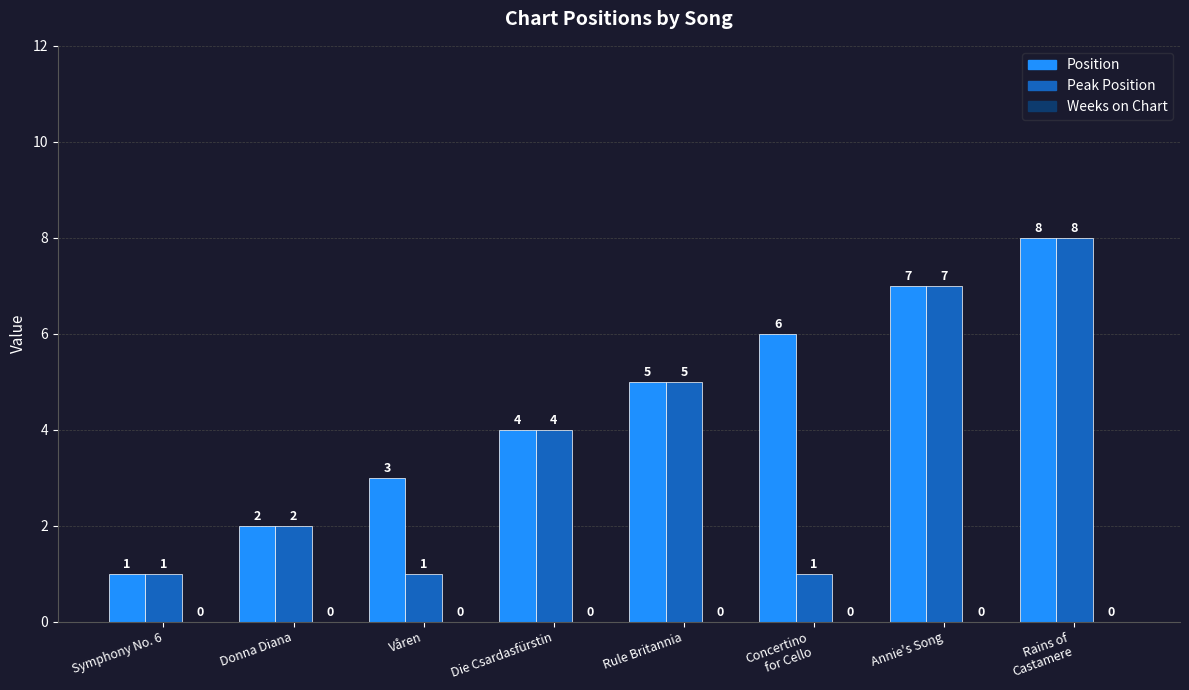

Count the number of categories in the chart.

8